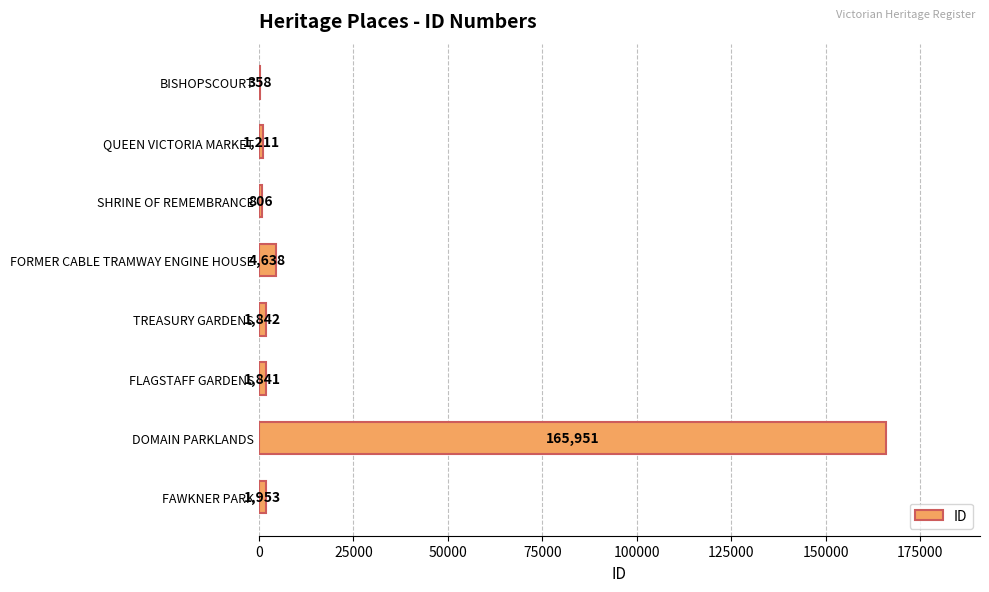

True or false: the data shows 165951 at DOMAIN PARKLANDS.

True